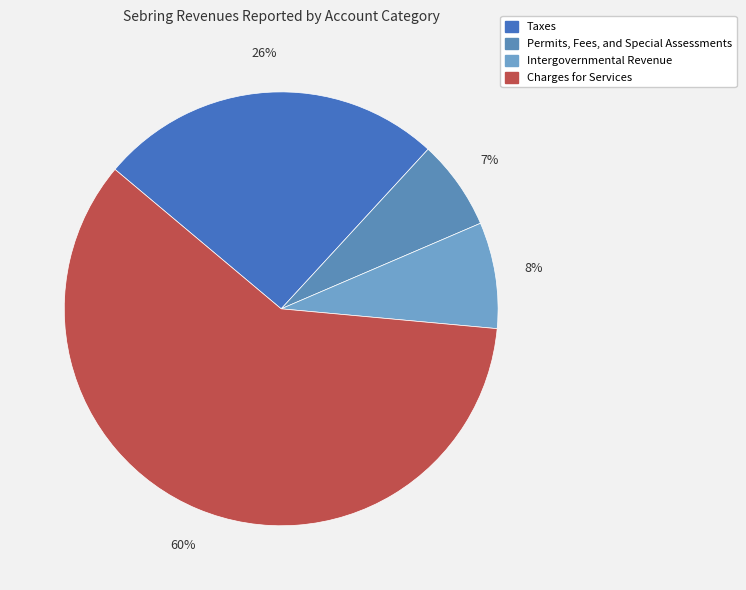

Is there any slice that represents more than half of the pie?

Yes